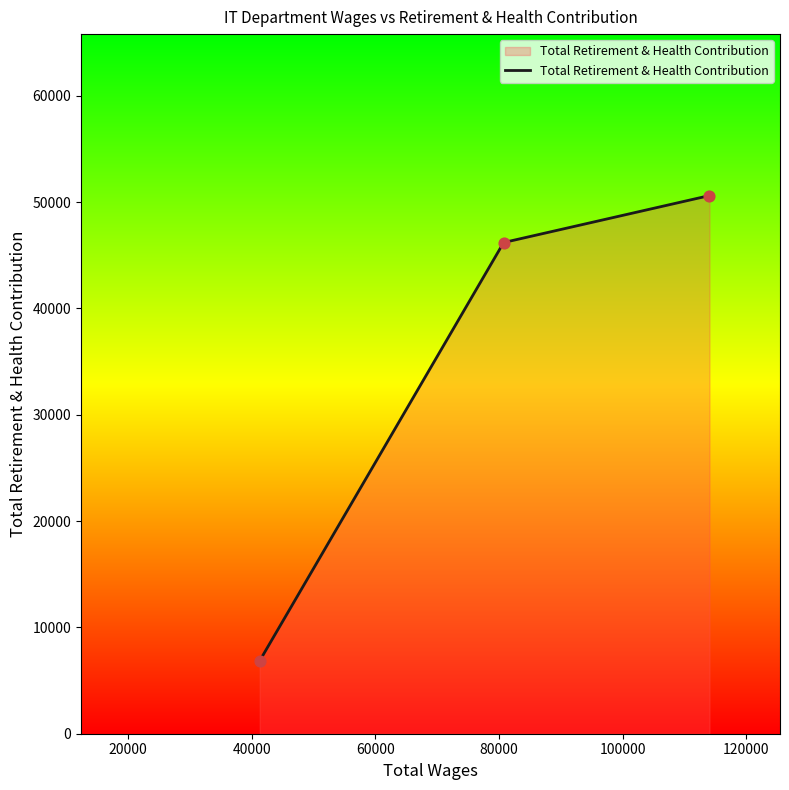

What is the maximum value shown in the chart?

50621